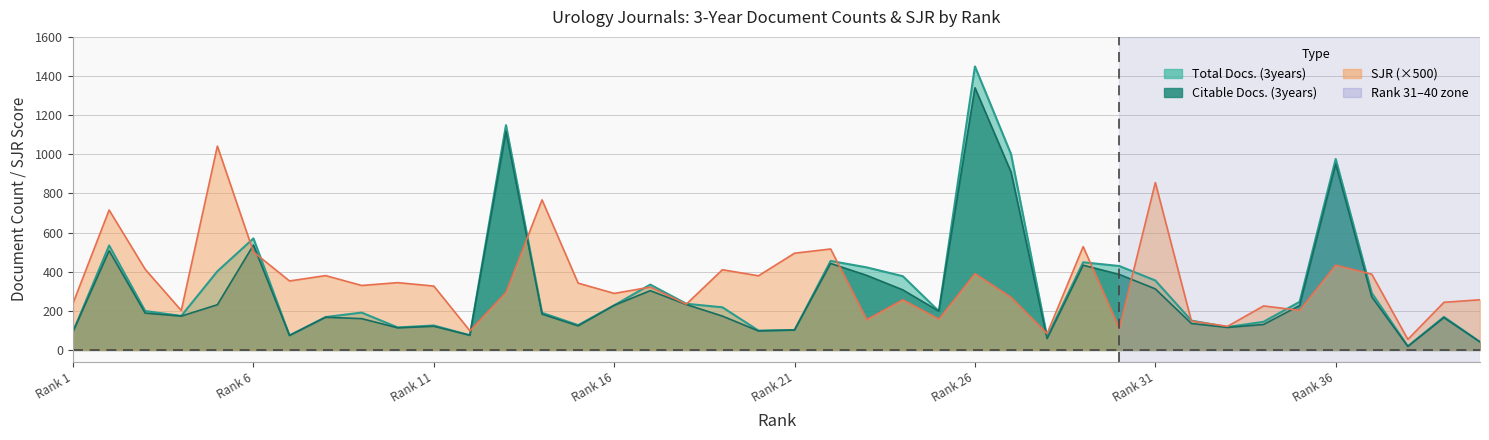

Where is SJR nearest to the value 548?

29